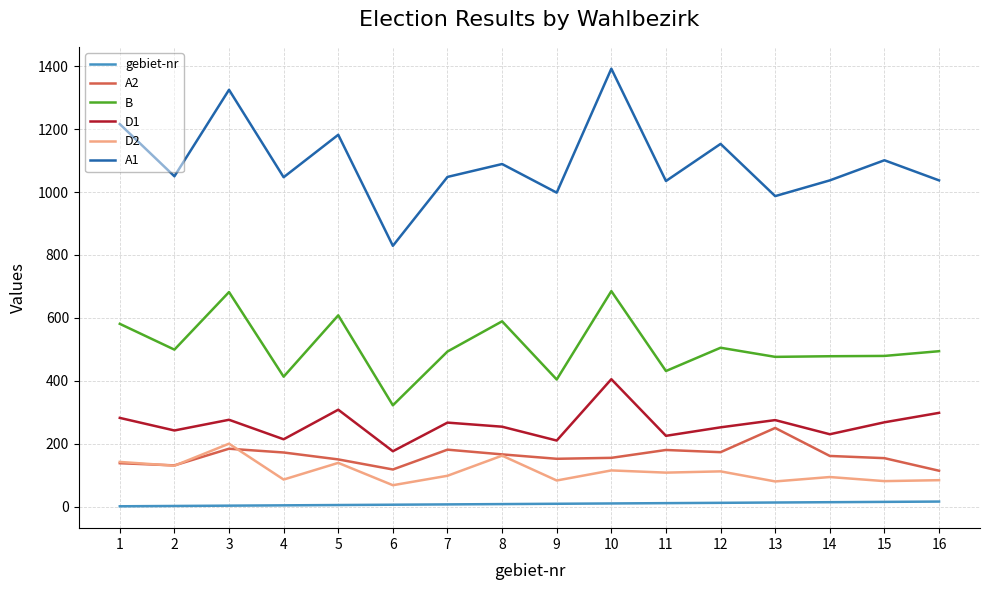

What is the maximum value shown in the chart?

1392